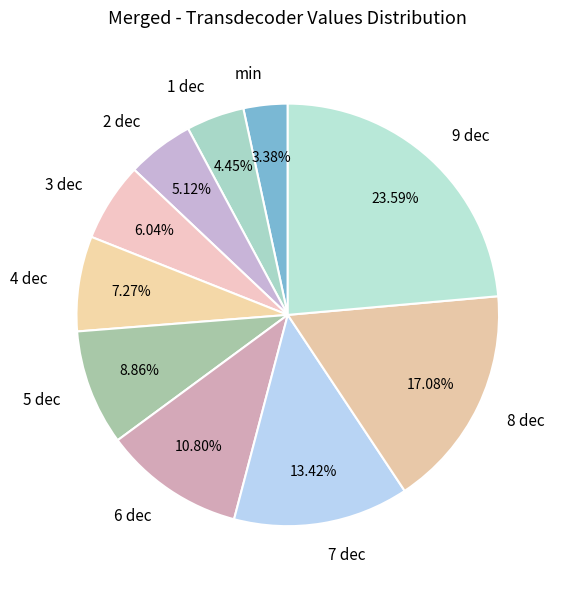

Approximately how many times larger is the value at 6 dec compared to 3 dec?

1.8